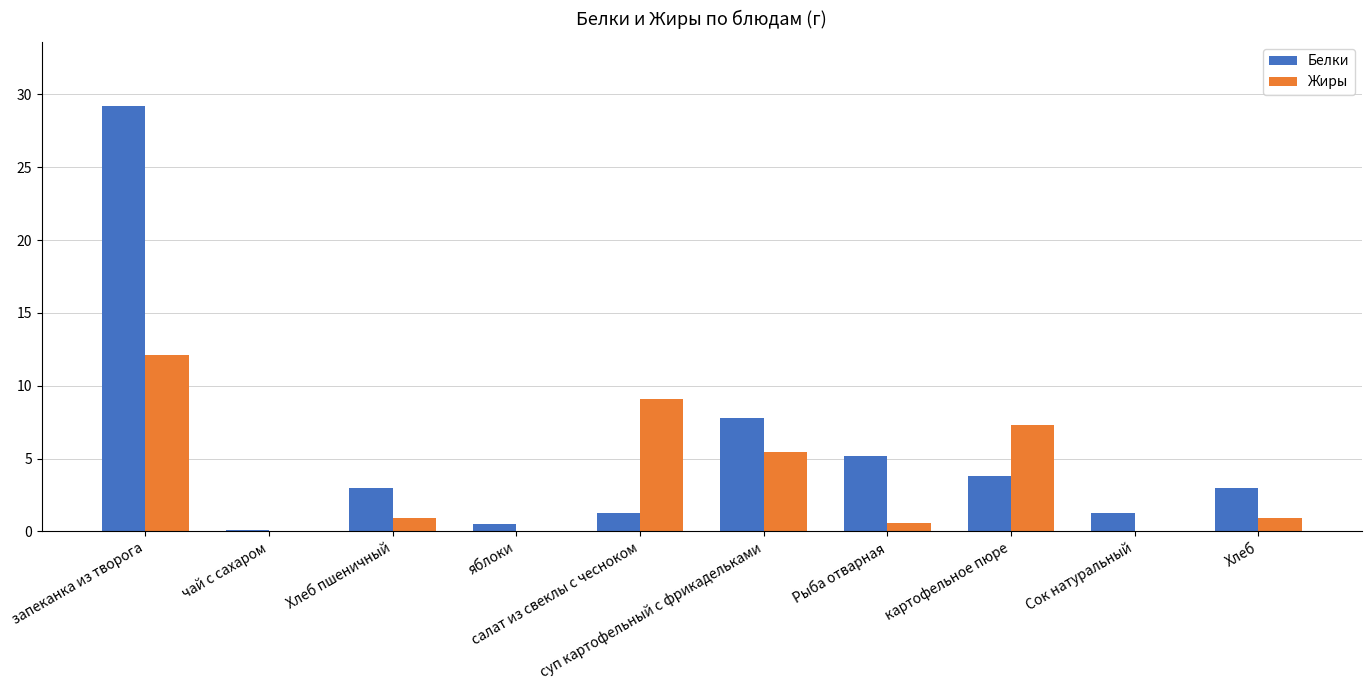

Which series has the largest total across all categories?

Белки